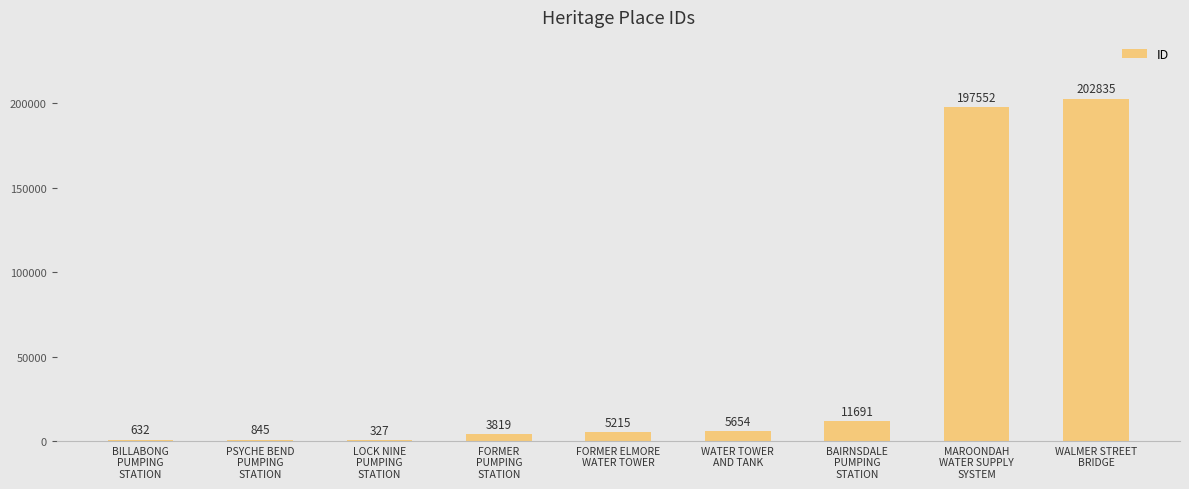

What is the greatest value displayed?

202835